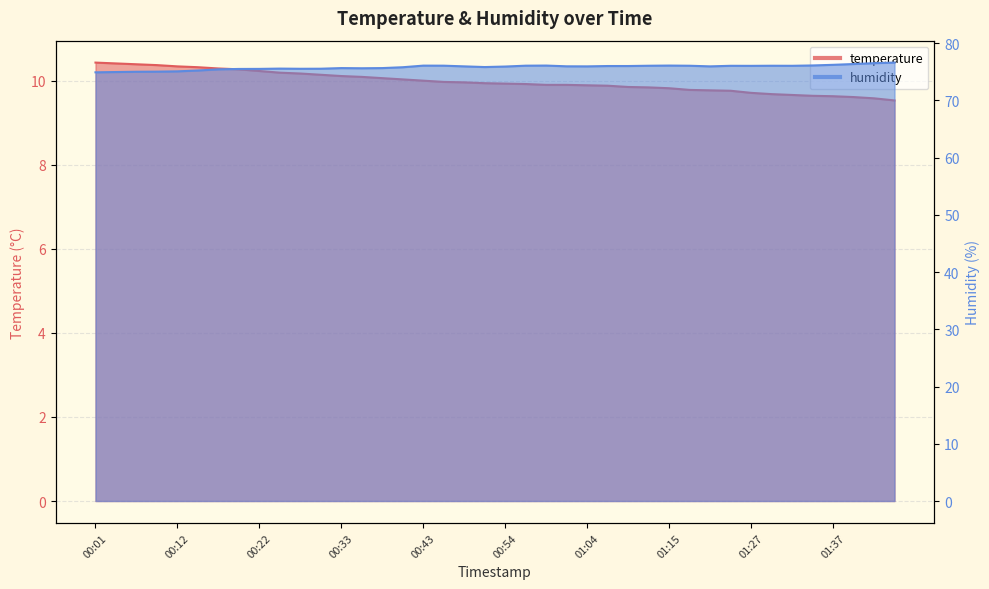

Rank the series by their maximum value, from lowest to highest.

temperature, humidity